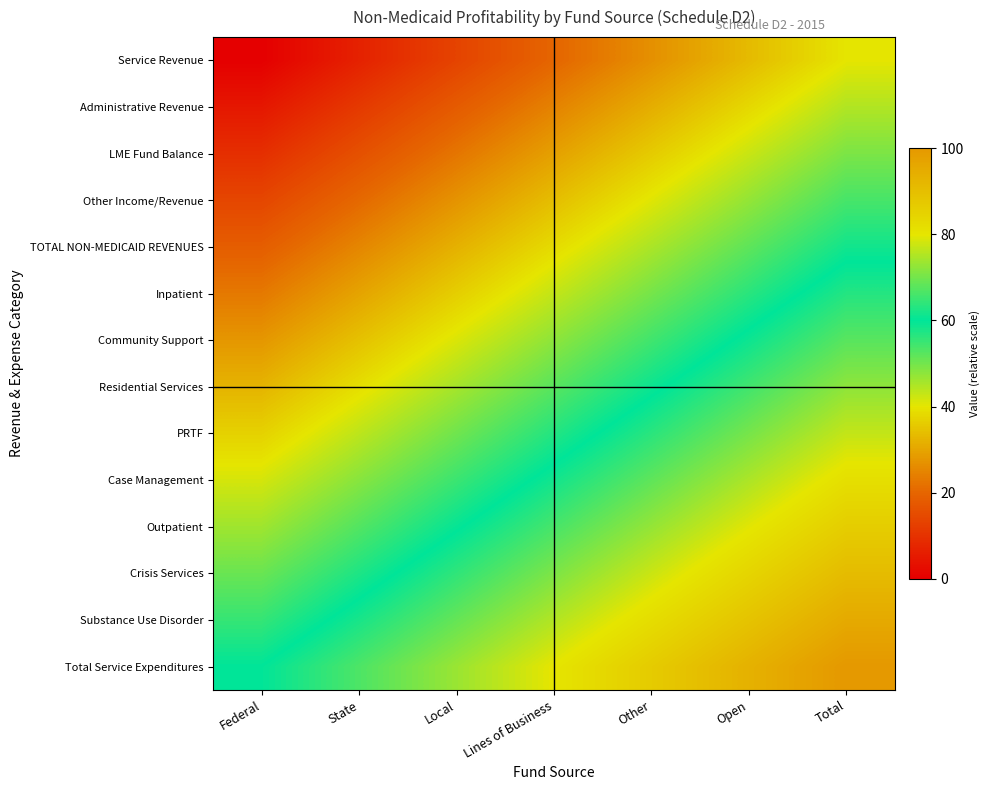

Reading left to right, transcribe all the data shown in this chart.

Service Revenue: Federal=0.0	State=6.7	Local=13.3	Lines of Business=20.0	Other=26.7	Open=33.3	Total=40.0
Administrative Revenue: Federal=4.6	State=11.3	Local=17.9	Lines of Business=24.6	Other=31.3	Open=37.9	Total=44.6
LME Fund Balance: Federal=9.2	State=15.9	Local=22.6	Lines of Business=29.2	Other=35.9	Open=42.6	Total=49.2
Other Income/Revenue: Federal=13.8	State=20.5	Local=27.2	Lines of Business=33.8	Other=40.5	Open=47.2	Total=53.8
TOTAL NON-MEDICAID REVENUES: Federal=18.5	State=25.1	Local=31.8	Lines of Business=38.5	Other=45.1	Open=51.8	Total=58.5
Inpatient: Federal=23.1	State=29.7	Local=36.4	Lines of Business=43.1	Other=49.7	Open=56.4	Total=63.1
Community Support: Federal=27.7	State=34.4	Local=41.0	Lines of Business=47.7	Other=54.4	Open=61.0	Total=67.7
Residential Services: Federal=32.3	State=39.0	Local=45.6	Lines of Business=52.3	Other=59.0	Open=65.6	Total=72.3
PRTF: Federal=36.9	State=43.6	Local=50.3	Lines of Business=56.9	Other=63.6	Open=70.3	Total=76.9
Case Management: Federal=41.5	State=48.2	Local=54.9	Lines of Business=61.5	Other=68.2	Open=74.9	Total=81.5
Outpatient: Federal=46.2	State=52.8	Local=59.5	Lines of Business=66.2	Other=72.8	Open=79.5	Total=86.2
Crisis Services: Federal=50.8	State=57.4	Local=64.1	Lines of Business=70.8	Other=77.4	Open=84.1	Total=90.8
Substance Use Disorder: Federal=55.4	State=62.1	Local=68.7	Lines of Business=75.4	Other=82.1	Open=88.7	Total=95.4
Total Service Expenditures: Federal=60.0	State=66.7	Local=73.3	Lines of Business=80.0	Other=86.7	Open=93.3	Total=100.0